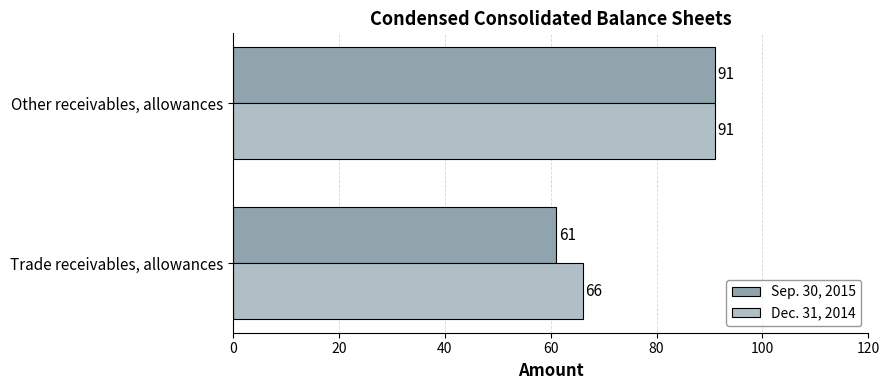

Where is Dec. 31, 2014 nearest to the value 78?

Trade receivables, allowances